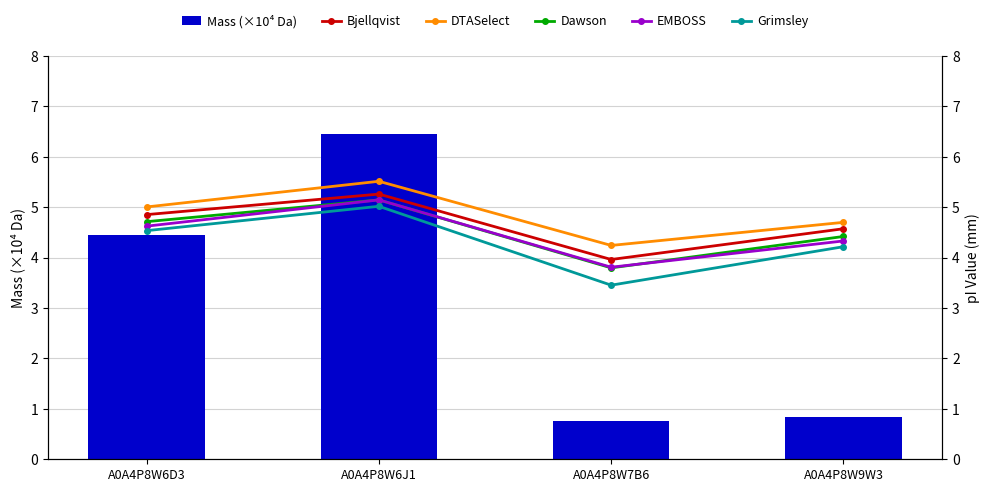

Does the chart contain stacked bars?

No